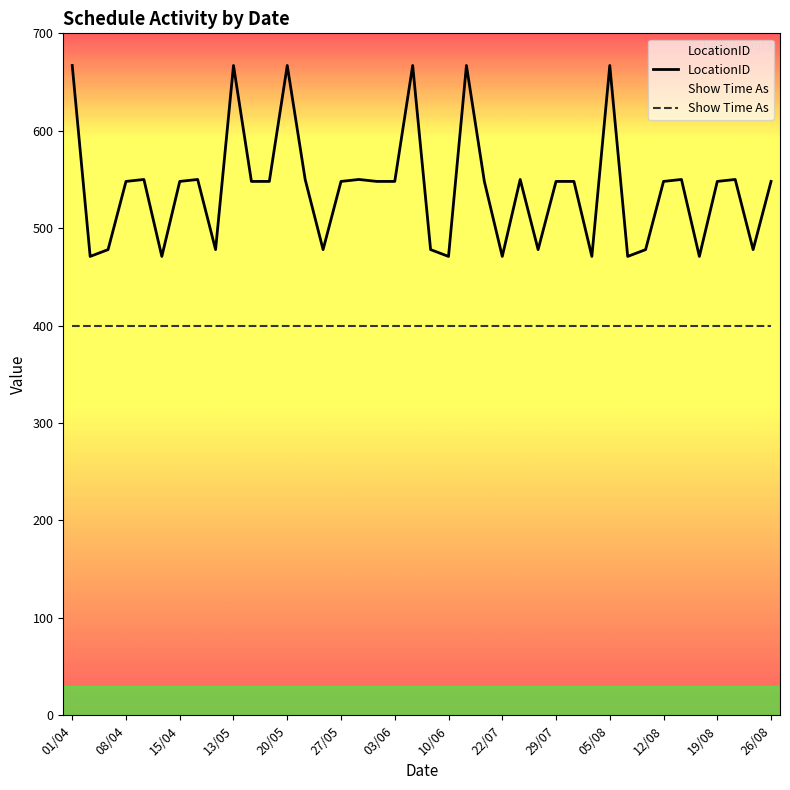

What is the sum of the LocationID values at 10/06 and 20/05?

1138